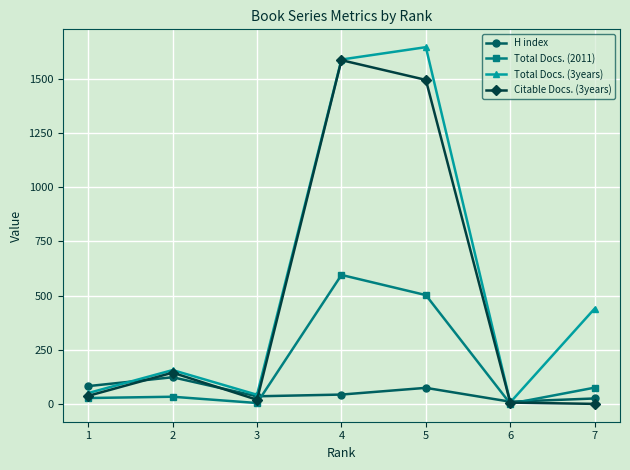

Rank the series by their average value, from lowest to highest.

H index, Total Docs. (2011), Citable Docs. (3years), Total Docs. (3years)